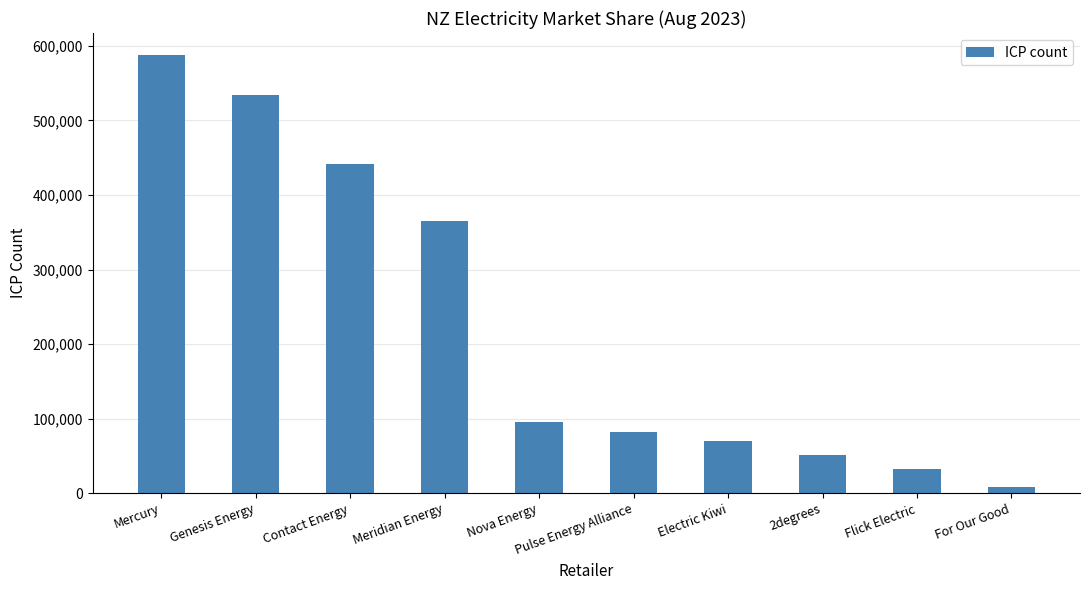

What is the difference between the second highest and minimum values?

525172